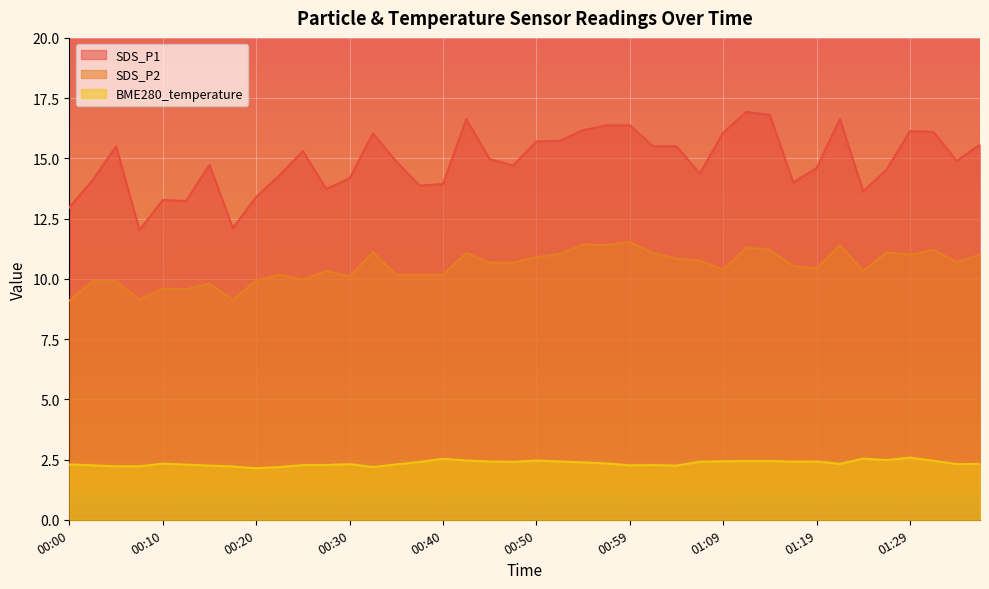

At how many categories does at least one series exceed 5?

40